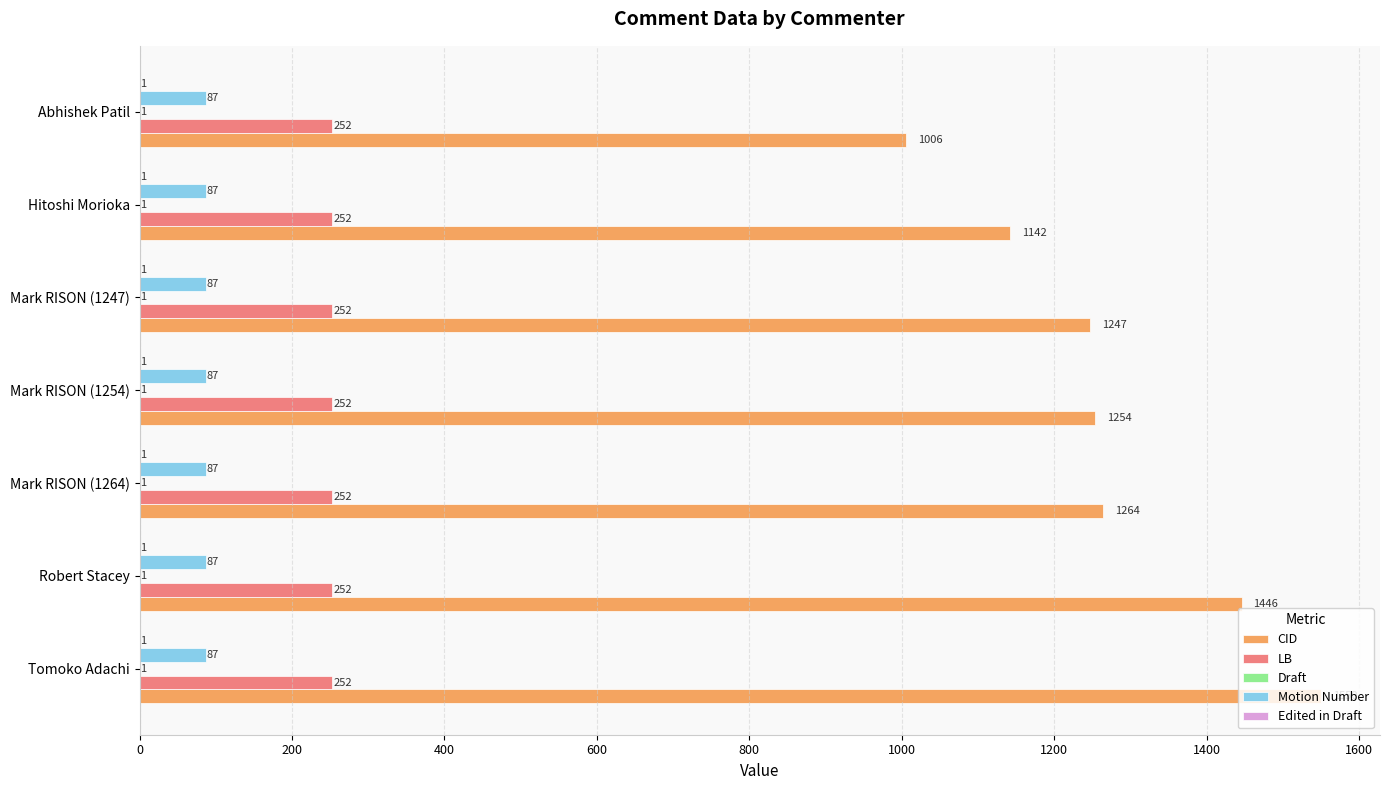

The LB series shows 146 at Mark RISON (1264). True or false?

False